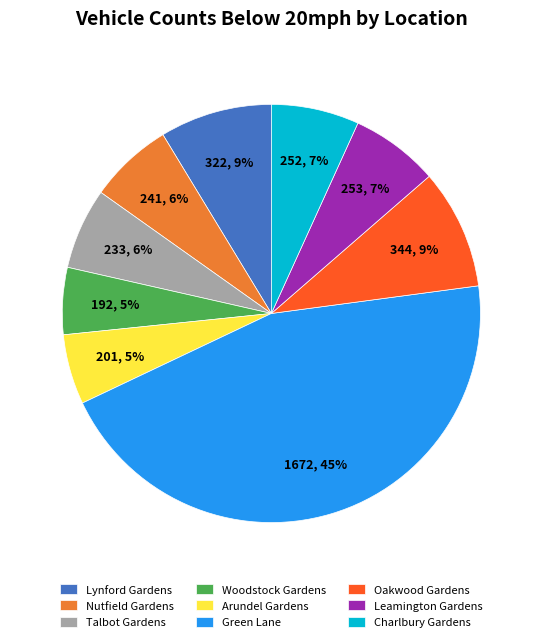

Which has a higher value, Arundel Gardens or Lynford Gardens?

Lynford Gardens